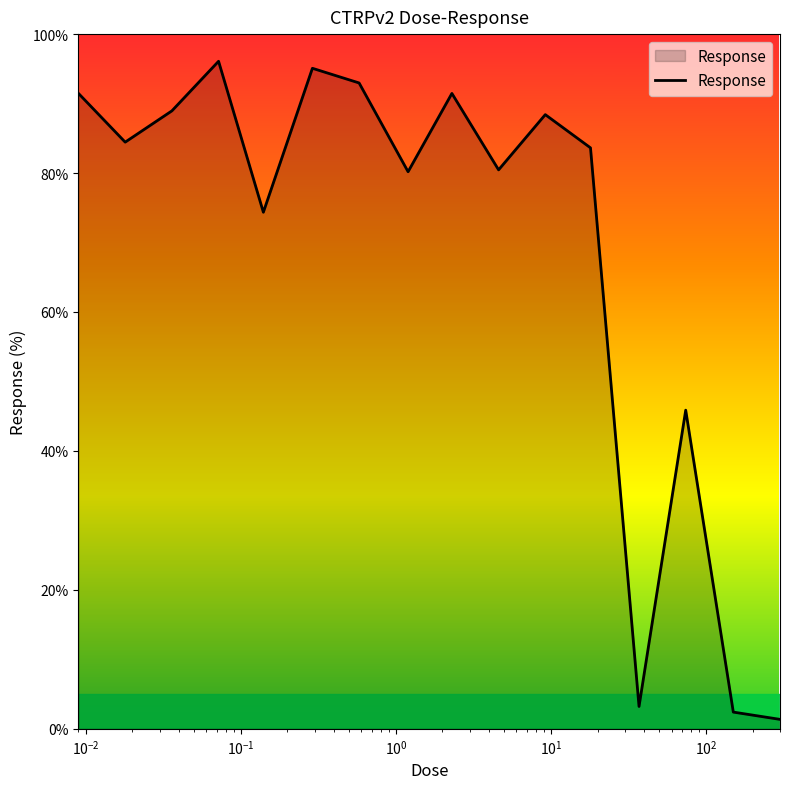

What is the greatest value displayed?

96.1